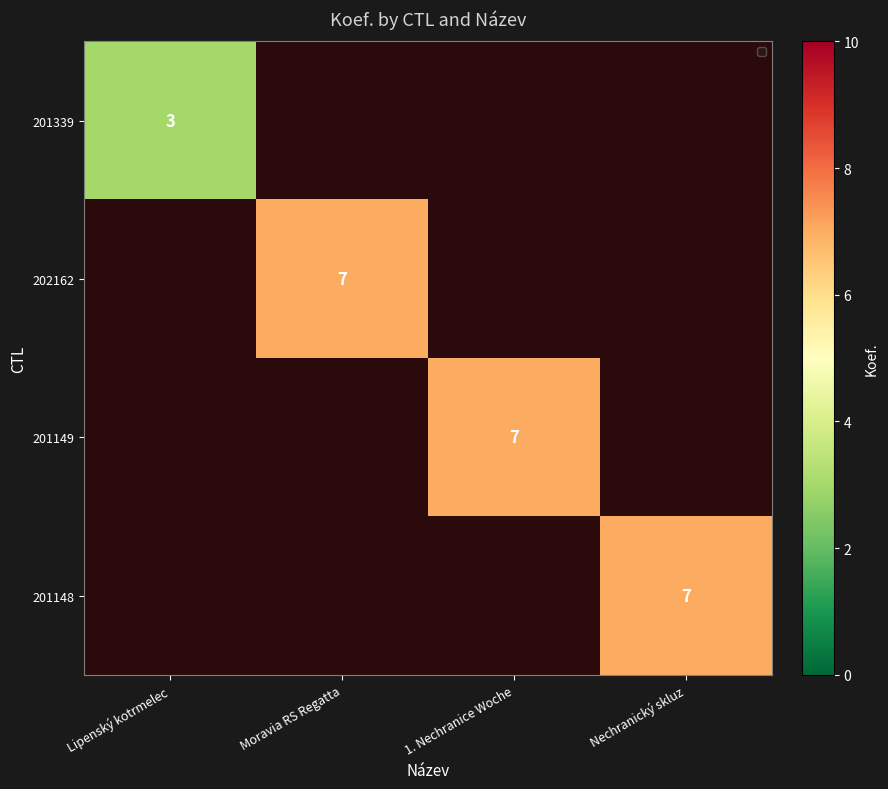

How many values in 201148 are above zero?

1